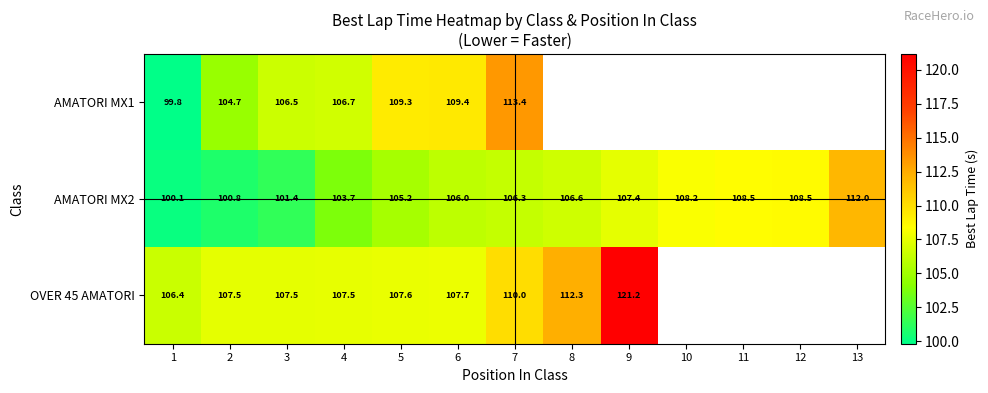

How many data points does each series have?

13